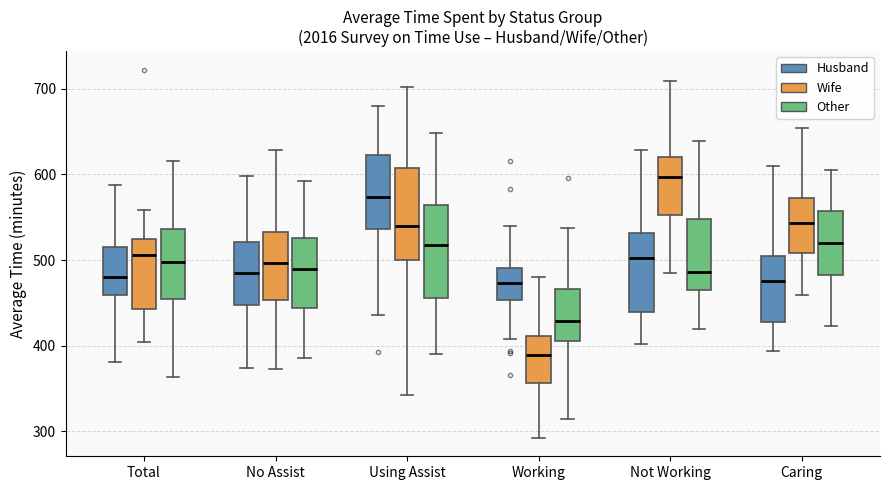

Which box's median line is the highest?

Not Working (Wife)